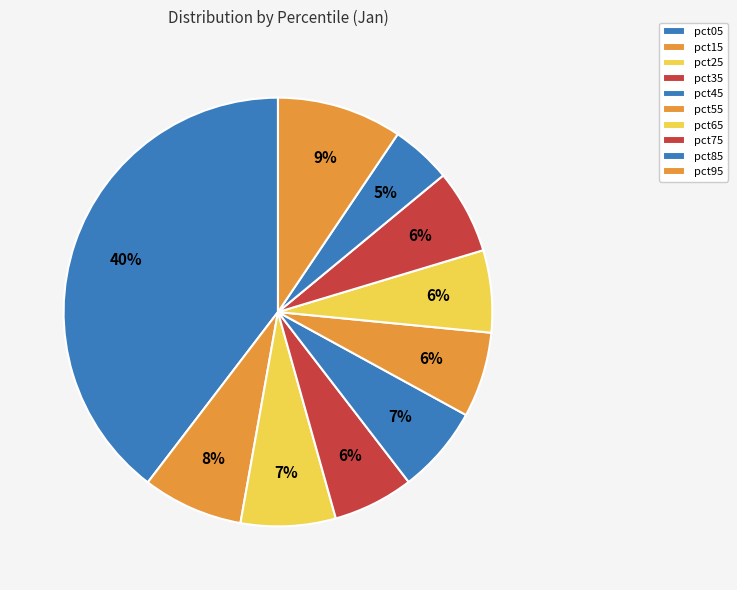

What is the largest slice in the pie chart?

pct05